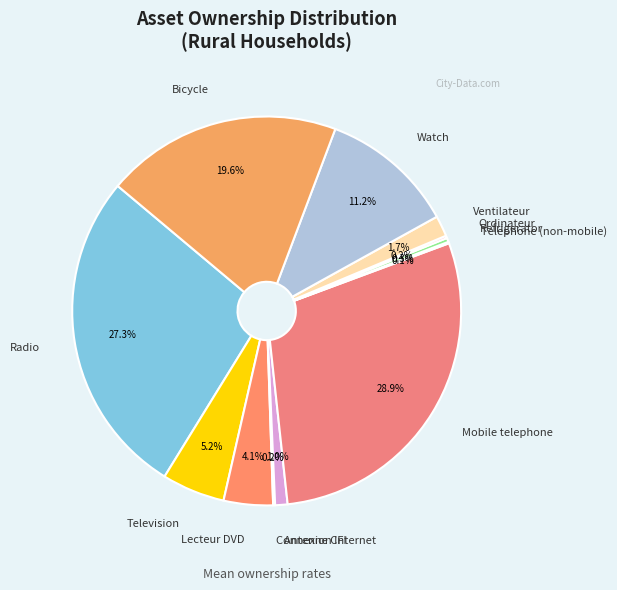

What is the largest slice in the pie chart?

Mobile telephone